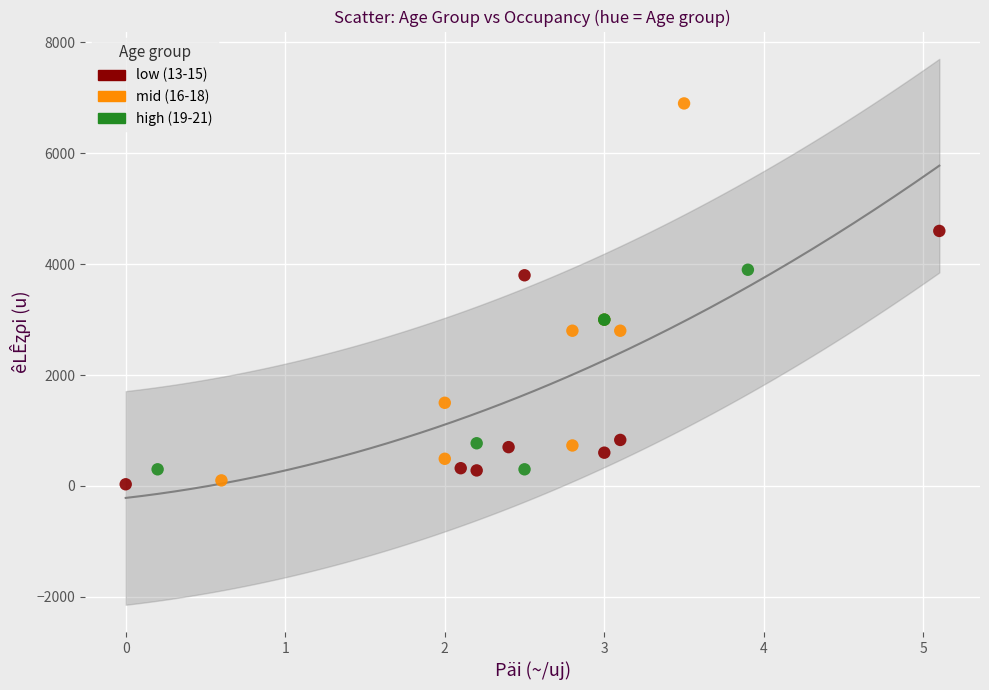

Which series reaches the maximum Y coordinate?

mid (16-18)